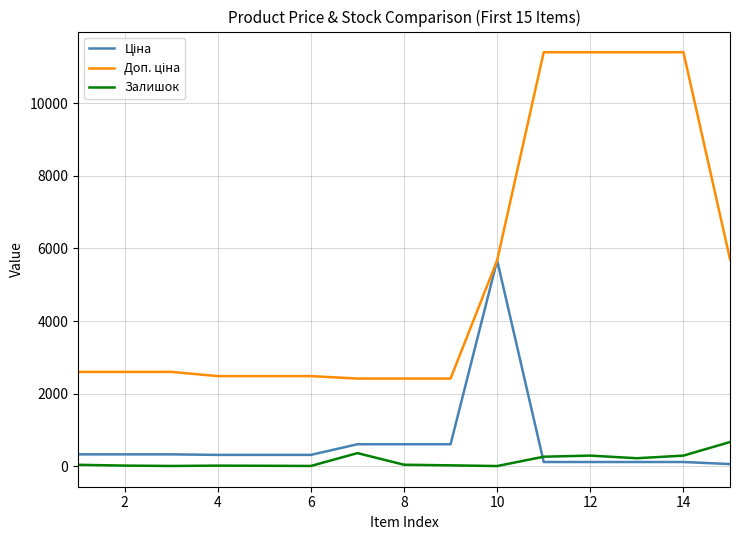

Is this an area chart (filled region under the line)?

No